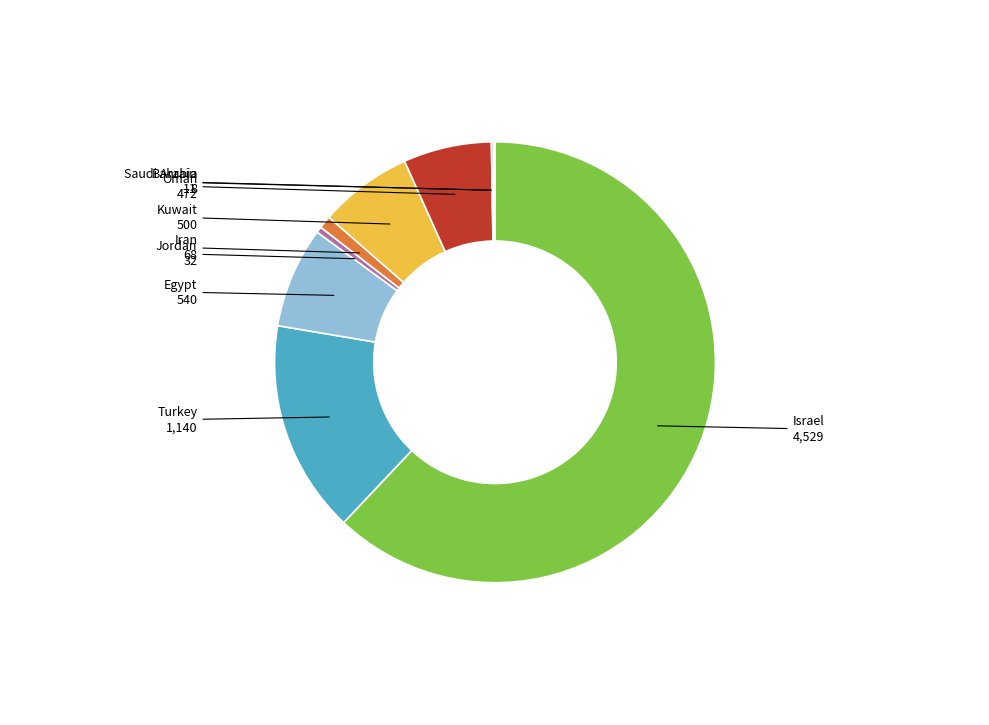

Is it true that Egypt is 7% of the pie?

True